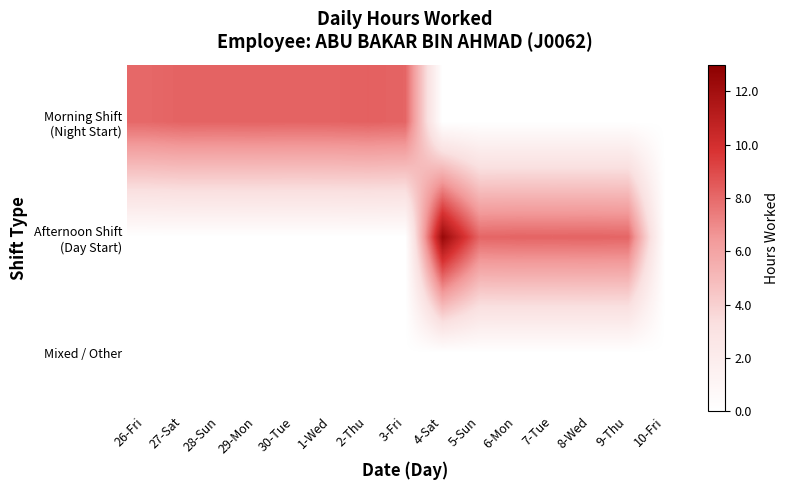

Which has a higher value, 5-Sun or 26-Fri?

26-Fri